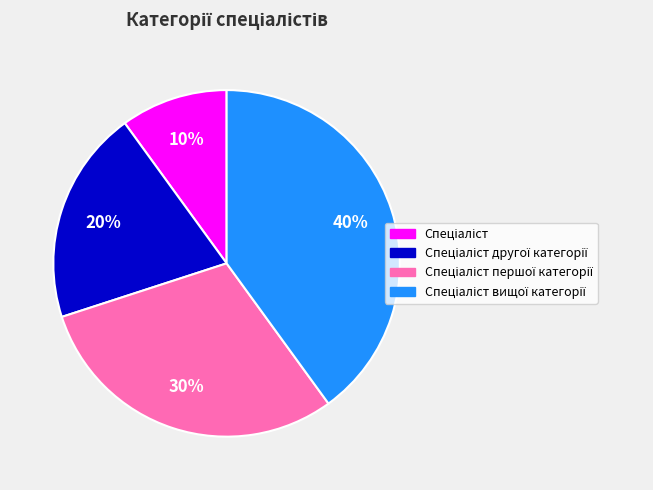

Is there a majority slice in this chart?

No